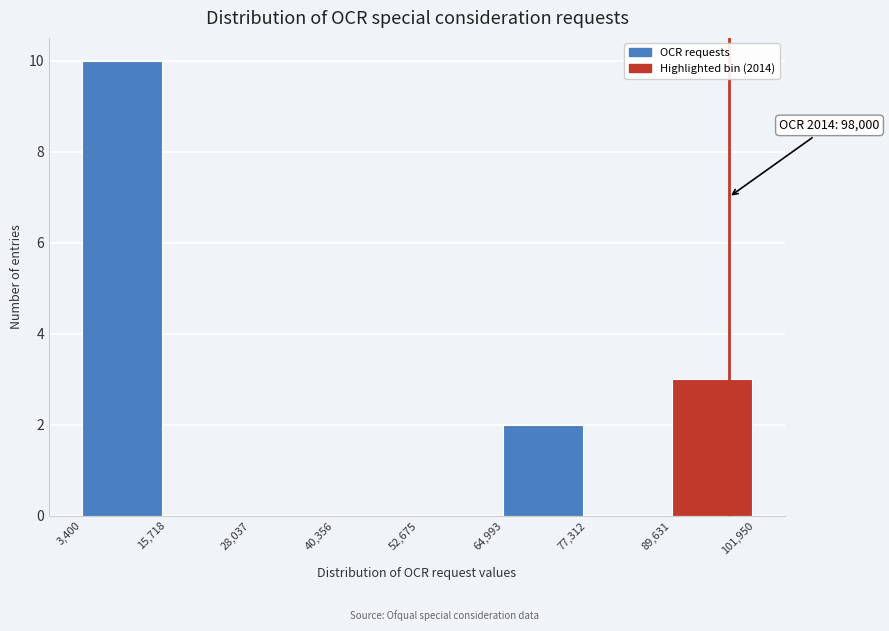

Which range on the x-axis has the tallest bar?

3,400 to 15,718